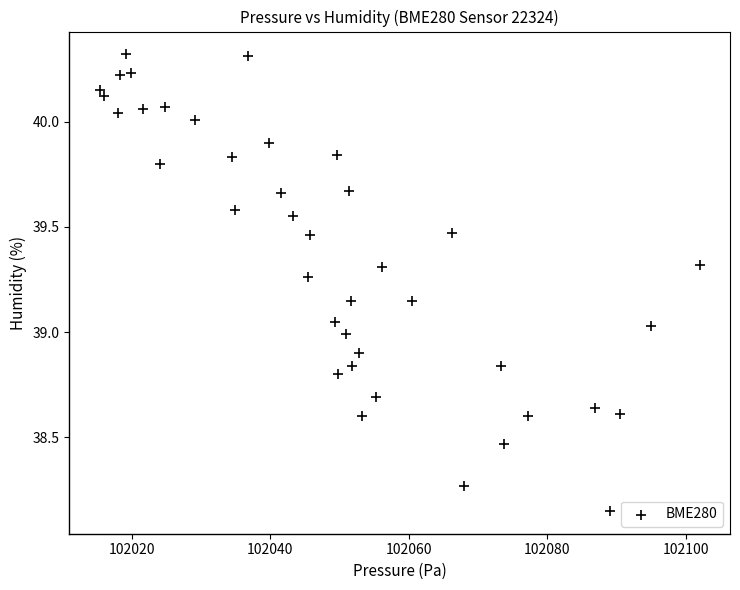

What is the range of X values (max minus min)?

86.7